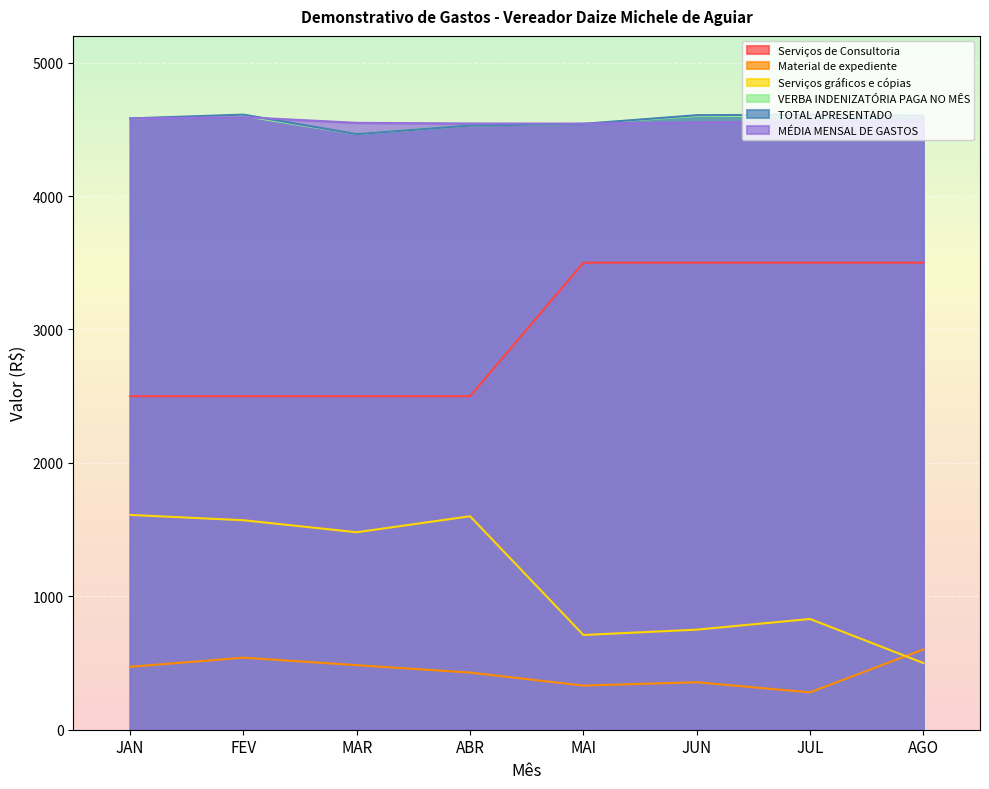

Which category has the lowest value across all series?

JUL